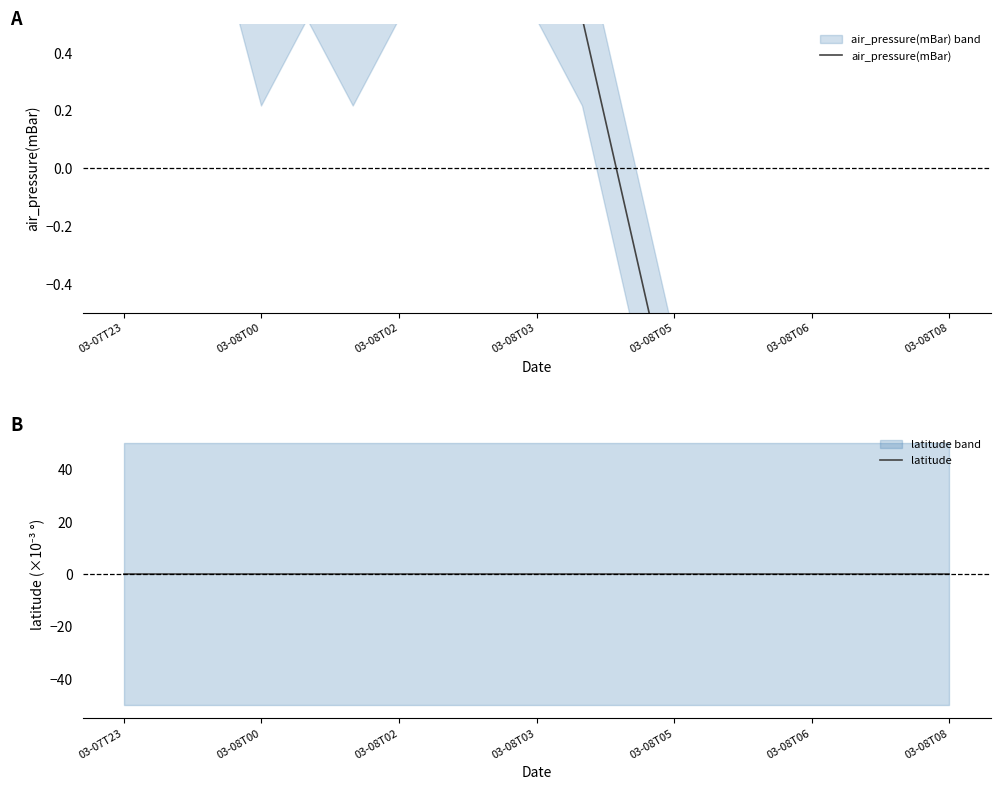

At 03-08T02, list the series in order from largest to smallest.

air_pressure(mBar), latitude